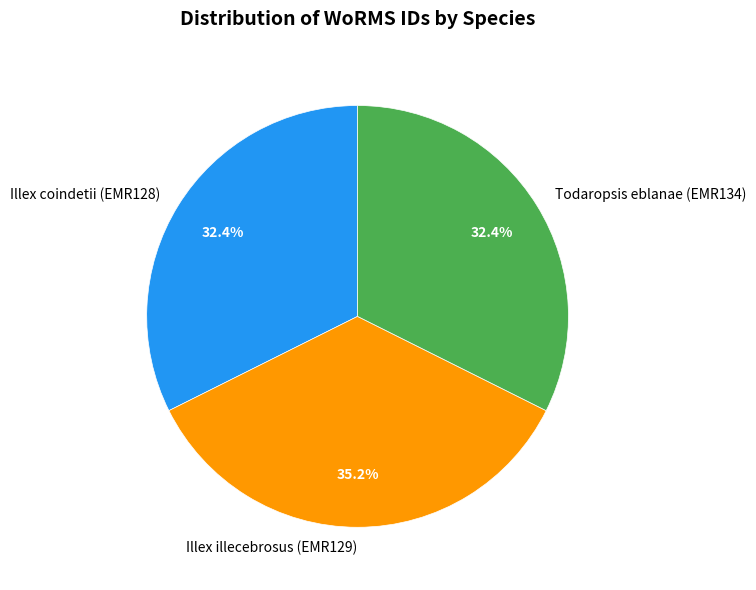

Approximately how many times larger is the value at Illex illecebrosus (EMR129) compared to Illex coindetii (EMR128)?

1.1